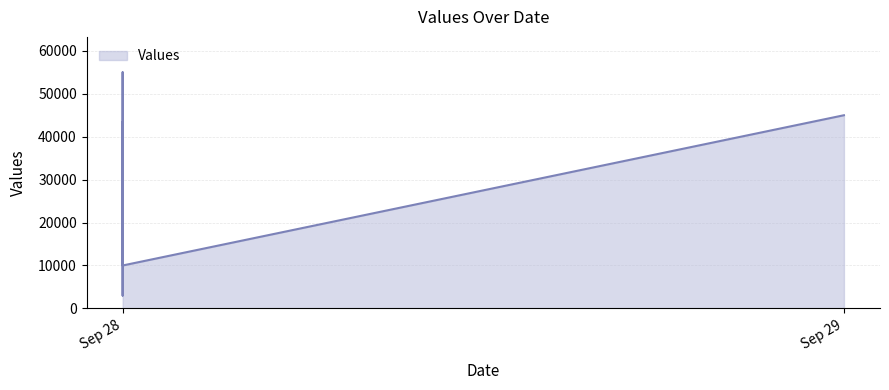

What is the value of the 3rd point from the left?

34600